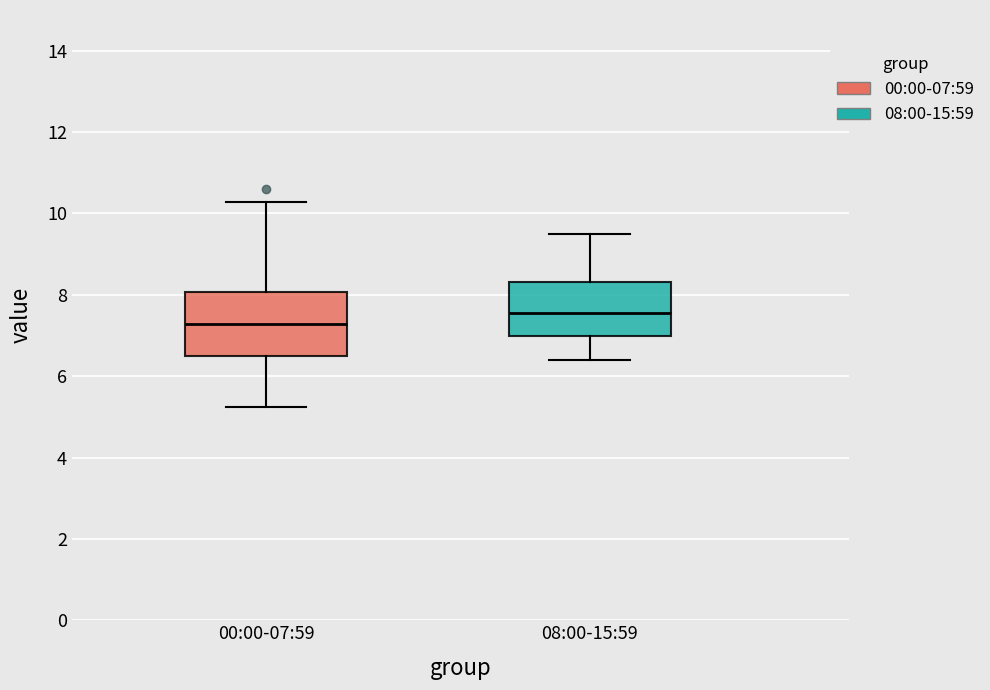

Which box has the lowest median line?

00:00-07:59